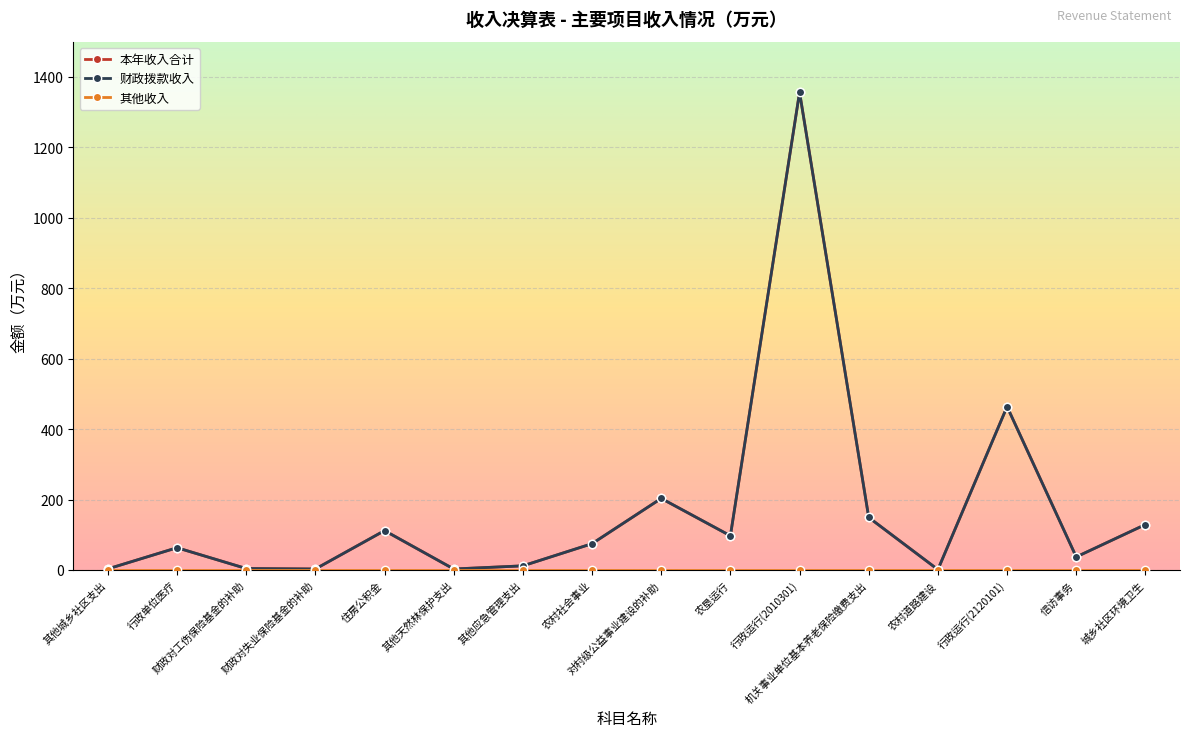

At how many categories does at least one series exceed 194?

3